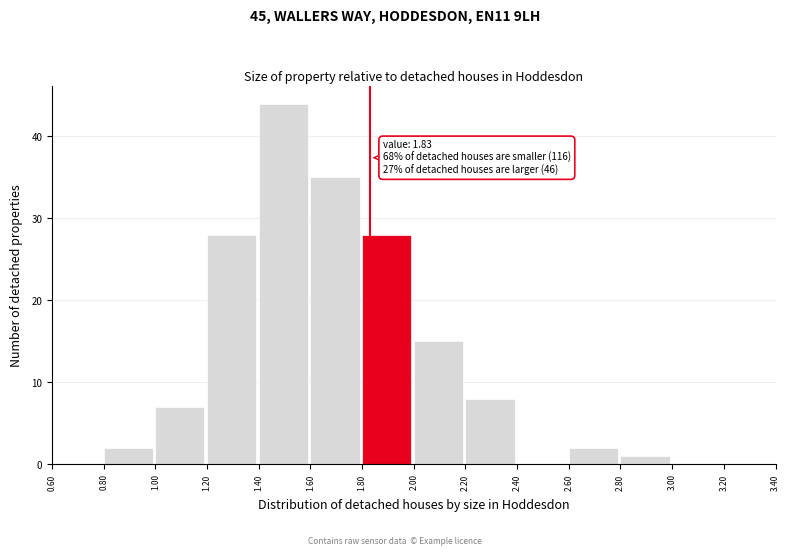

Over which range of the x-axis is the bar tallest?

1.40 to 1.60